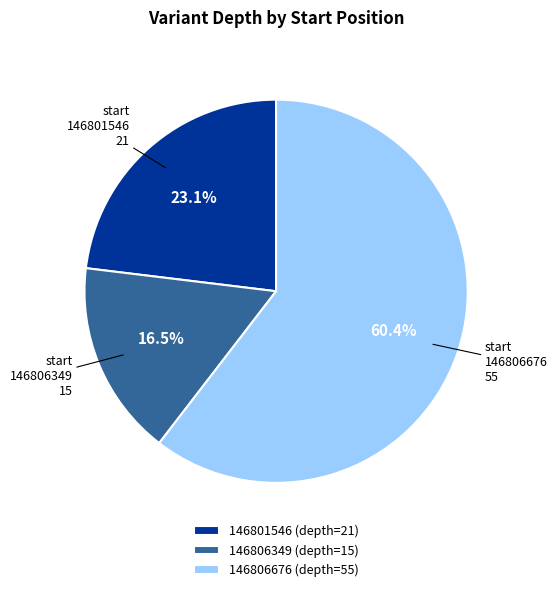

Does 146806676 (depth=55) represent more than half of the total?

Yes